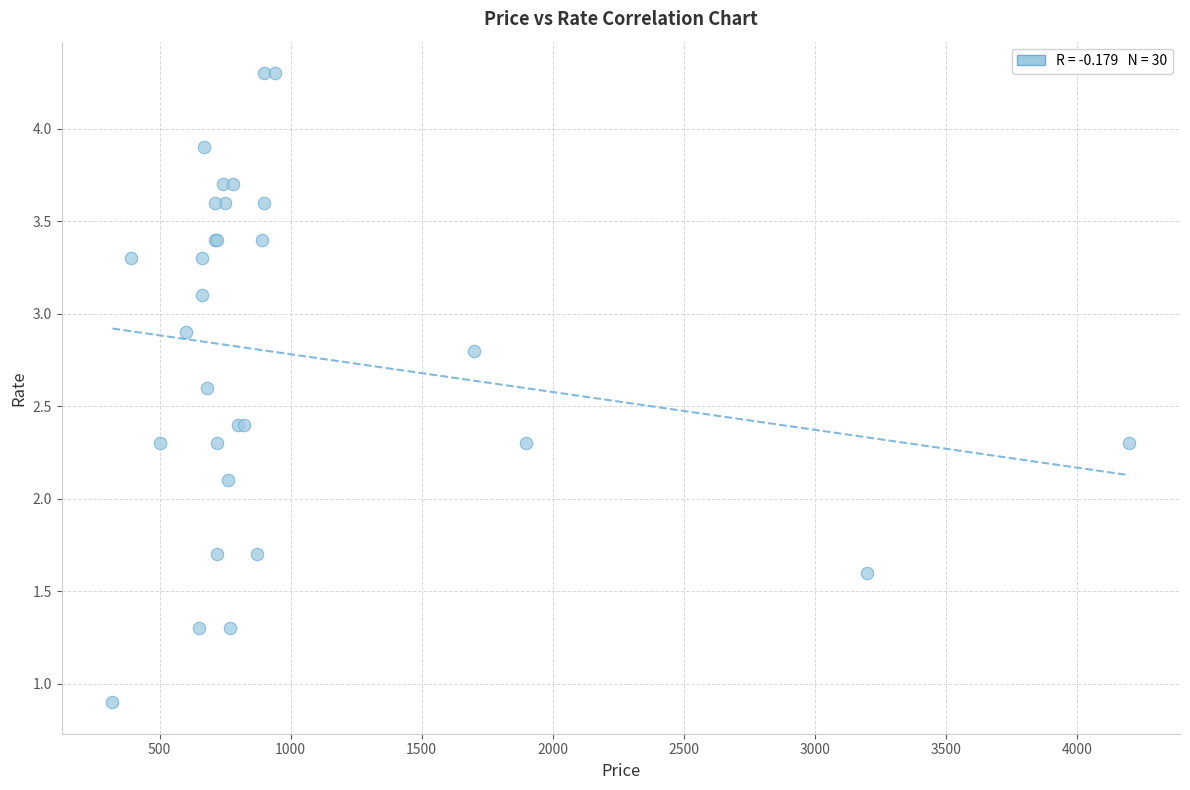

What Y value in the scatter plot is closest to 2?

2.1